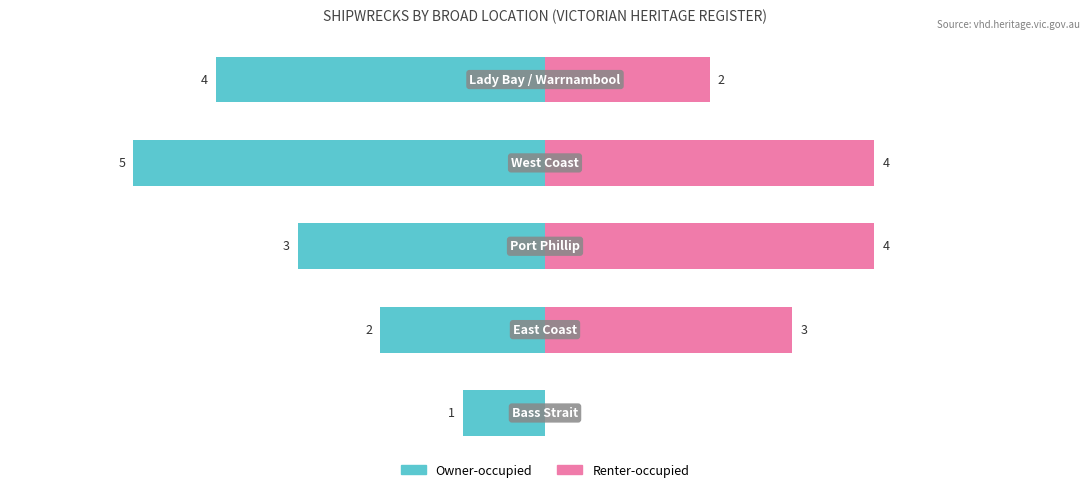

Is the value of Owner-occupied at −2 greater than the value of Renter-occupied at −4?

No